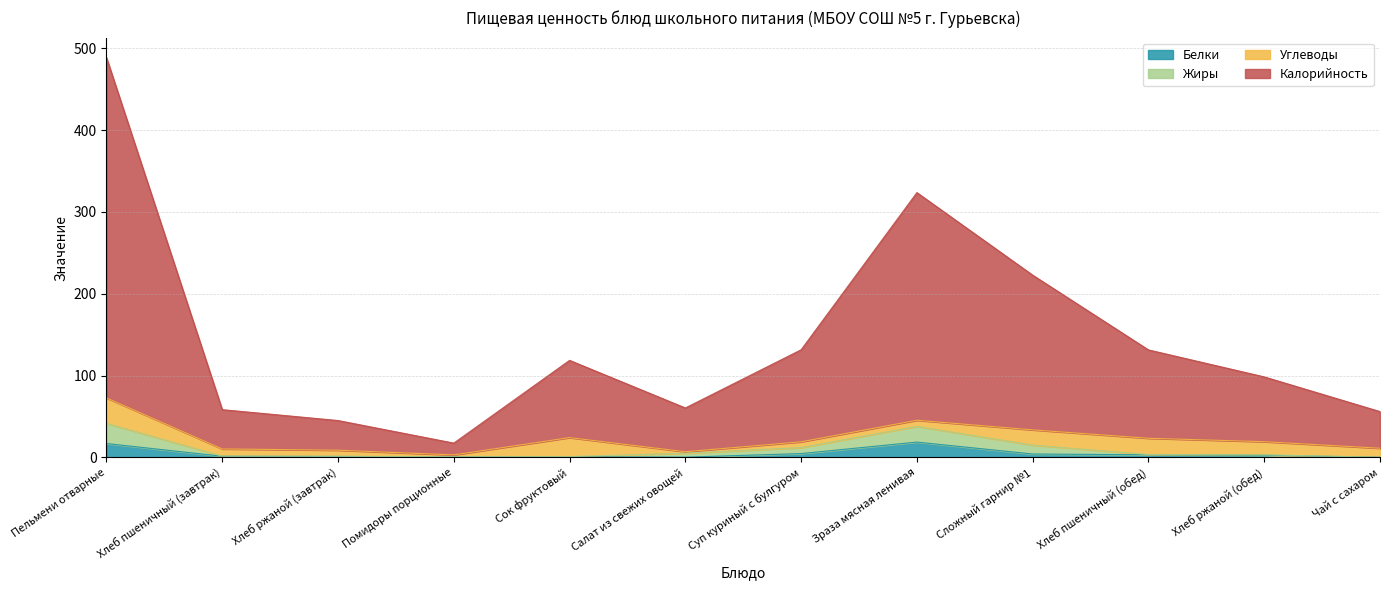

What are all the series names shown in the legend?

Белки, Жиры, Углеводы, Калорийность